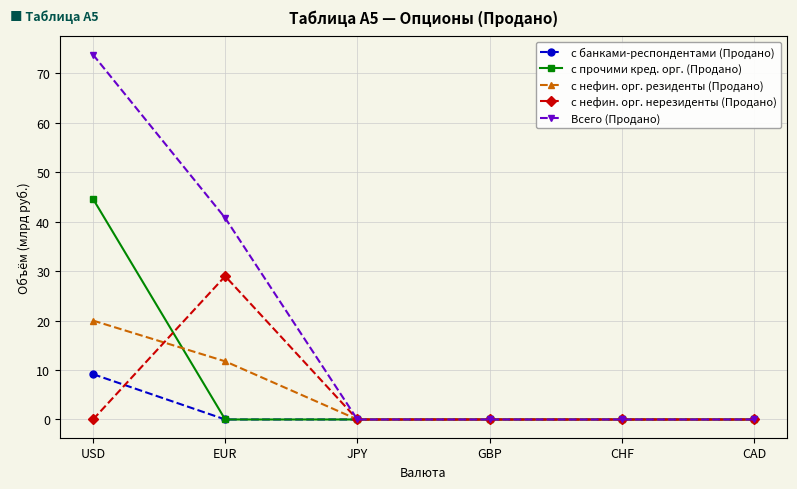

Reading left to right, what are all the values shown in this chart?

с банками-респондентами (Продано): USD=9.2	EUR=0.0	JPY=0.0	GBP=0.0	CHF=0.0	CAD=0.0
с прочими кред. орг. (Продано): USD=44.6	EUR=0.0	JPY=0.0	GBP=0.0	CHF=0.0	CAD=0.0
с нефин. орг. резиденты (Продано): USD=20.0	EUR=11.8	JPY=0.0	GBP=0.0	CHF=0.0	CAD=0.0
с нефин. орг. нерезиденты (Продано): USD=0.0	EUR=29.0	JPY=0.0	GBP=0.0	CHF=0.0	CAD=0.0
Всего (Продано): USD=73.8	EUR=40.7	JPY=0.0	GBP=0.0	CHF=0.0	CAD=0.0